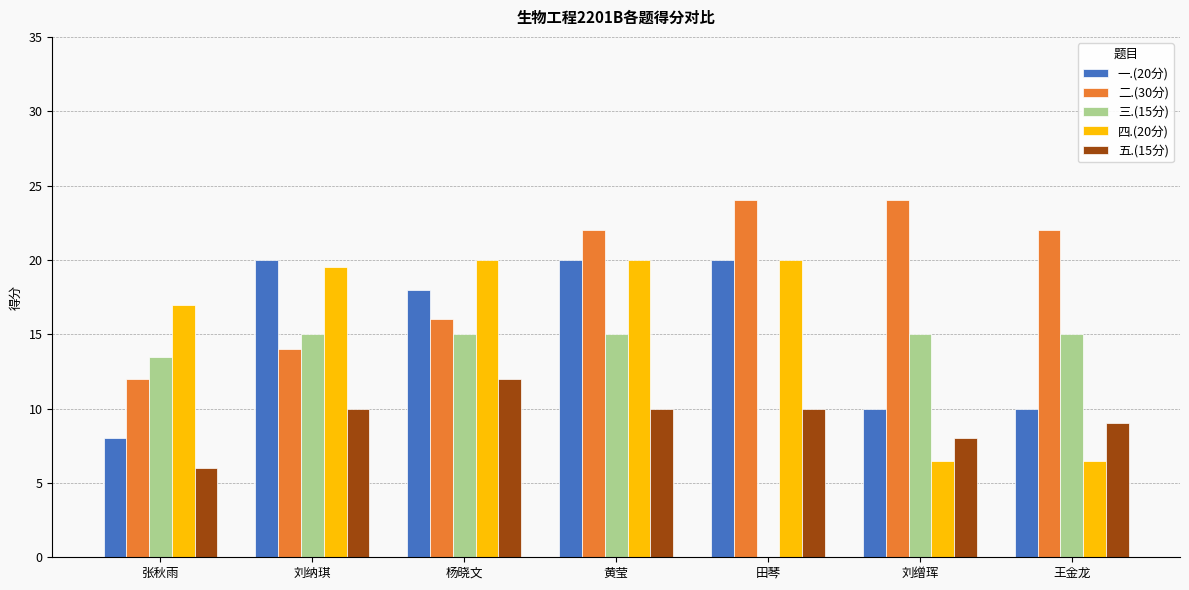

Count the number of categories in the chart.

7